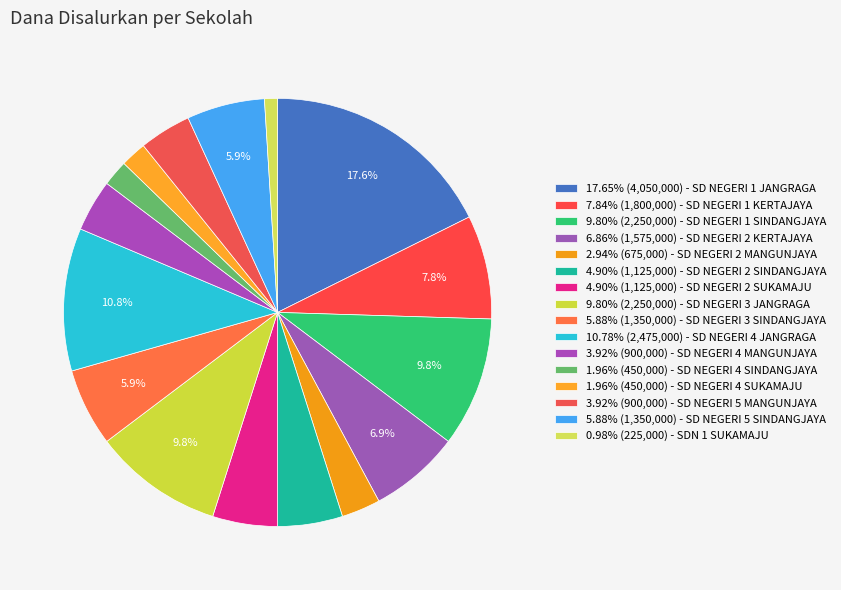

To the nearest percent, what is the average slice percentage?

6%